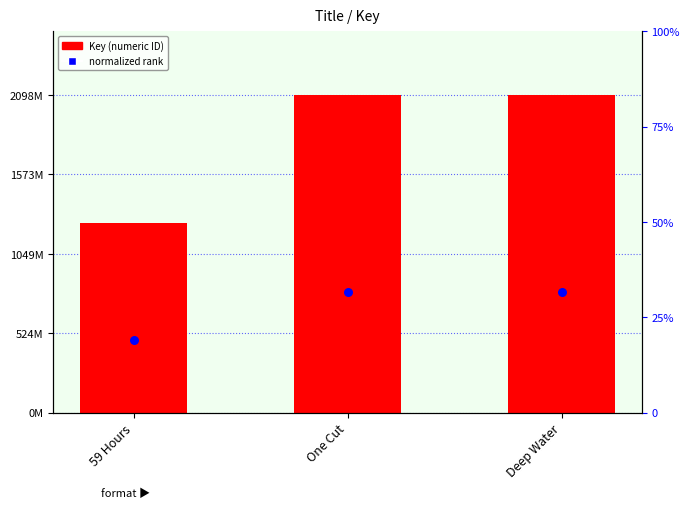

Which series has the widest spread of Y values?

Key